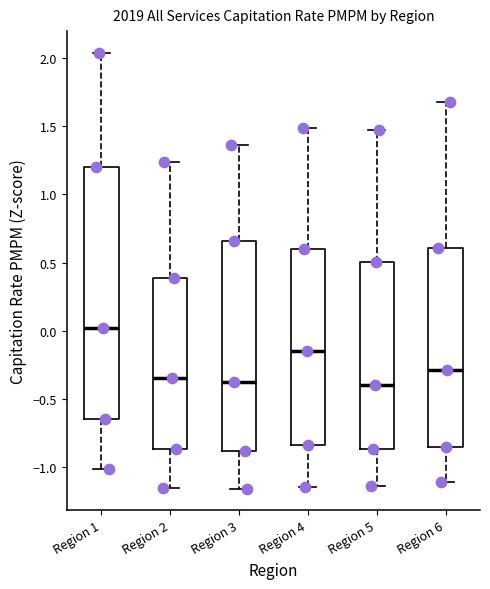

Which box is the tallest, from its lower edge to its upper edge?

Region 1